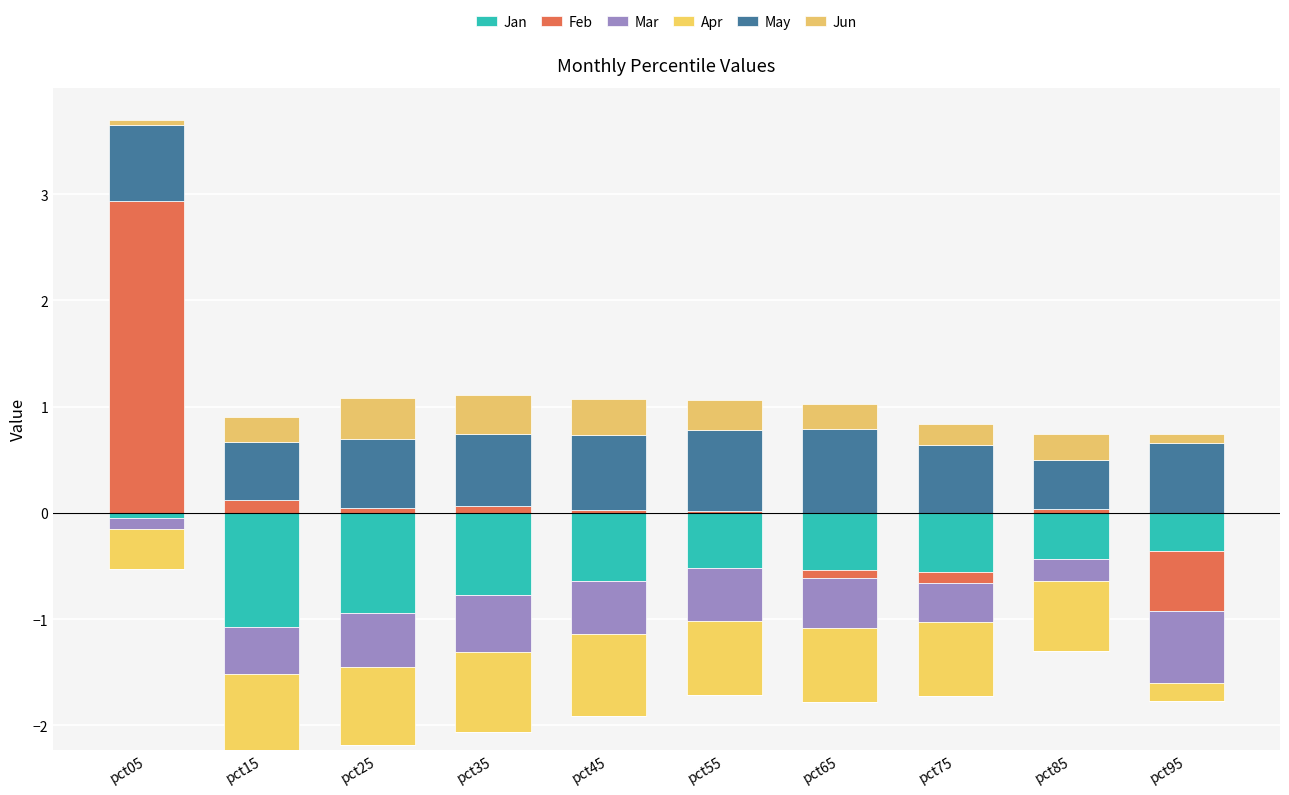

How many bars are there in each group?

6